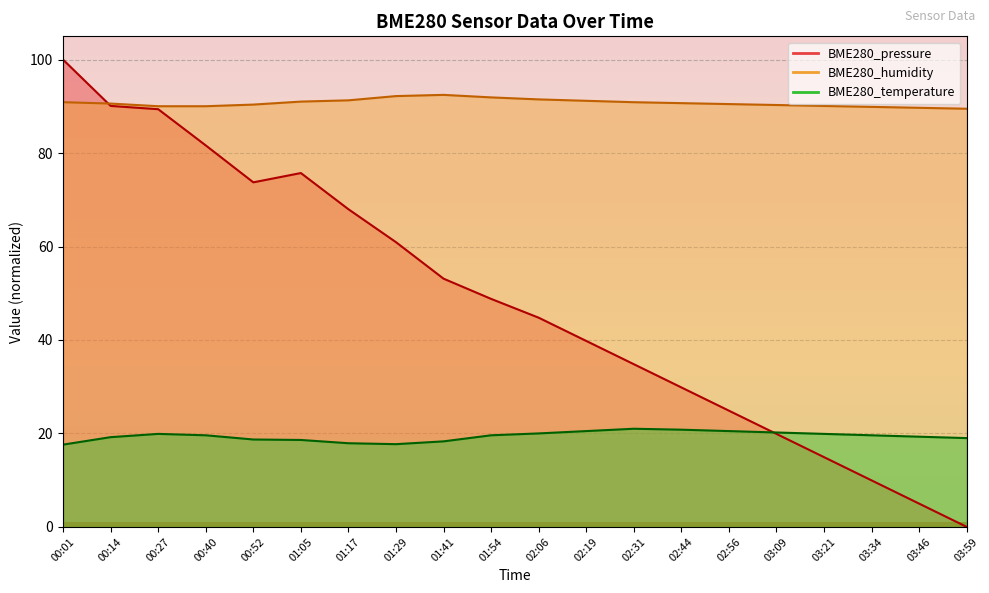

Reading left to right, transcribe all the data shown in this chart.

BME280_pressure: 00:01=100.0	00:14=90.1	00:27=89.4	00:40=81.6	00:52=73.7	01:05=75.7	01:17=68.0	01:29=60.9	01:41=53.1	01:54=48.8	02:06=44.8	02:19=39.8	02:31=34.8	02:44=29.8	02:56=24.9	03:09=19.9	03:21=14.9	03:34=9.9	03:46=5.0	03:59=0.0
BME280_humidity: 00:01=90.9	00:14=90.6	00:27=90.0	00:40=90.0	00:52=90.4	01:05=91.0	01:17=91.3	01:29=92.2	01:41=92.5	01:54=91.9	02:06=91.5	02:19=91.2	02:31=90.9	02:44=90.7	02:56=90.5	03:09=90.3	03:21=90.1	03:34=89.9	03:46=89.7	03:59=89.5
BME280_temperature: 00:01=17.6	00:14=19.2	00:27=19.9	00:40=19.6	00:52=18.7	01:05=18.6	01:17=17.9	01:29=17.7	01:41=18.3	01:54=19.6	02:06=20.0	02:19=20.5	02:31=21.0	02:44=20.8	02:56=20.5	03:09=20.2	03:21=19.9	03:34=19.6	03:46=19.3	03:59=19.0